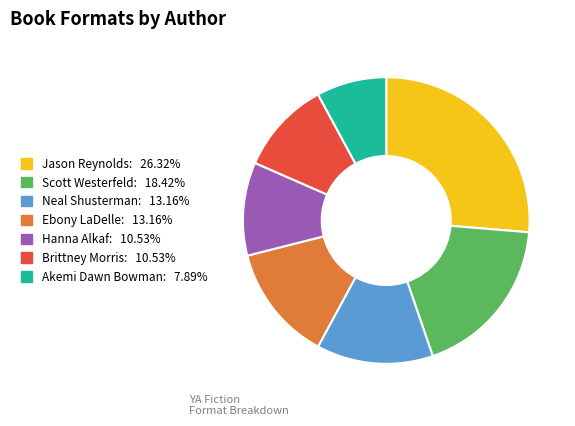

Is the sum of Ebony LaDelle and Jason Reynolds greater than half?

No